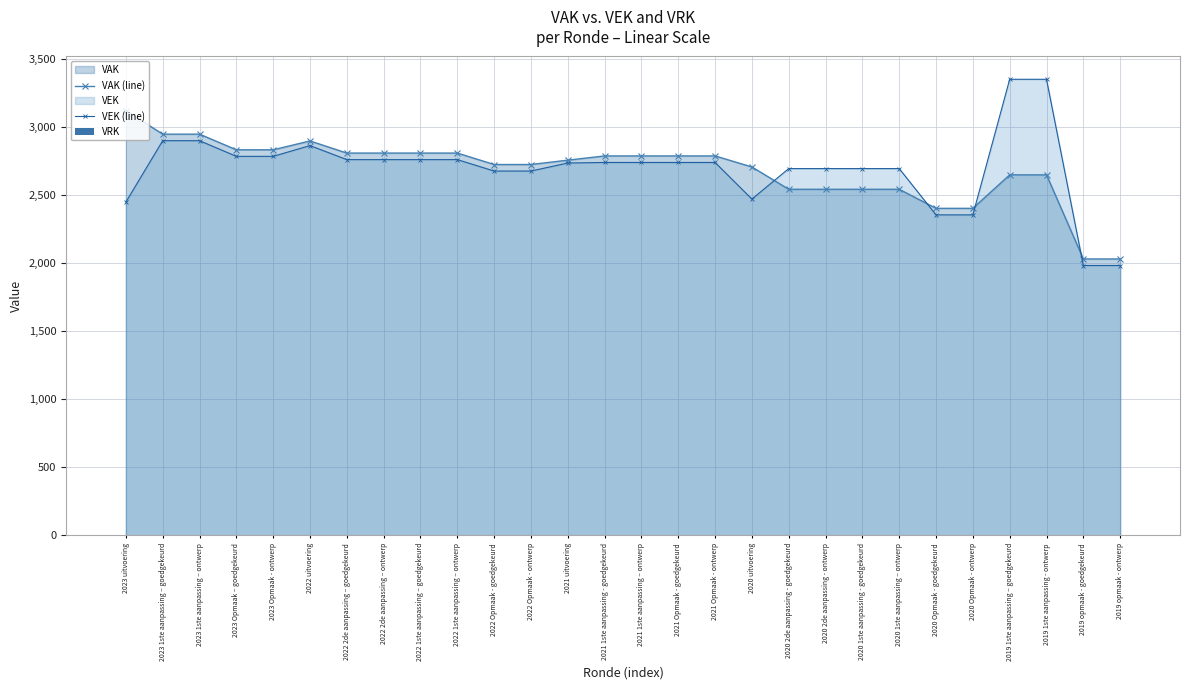

The VEK (line) series shows 1296 at 2020 1ste aanpassing - goedgekeurd. True or false?

False